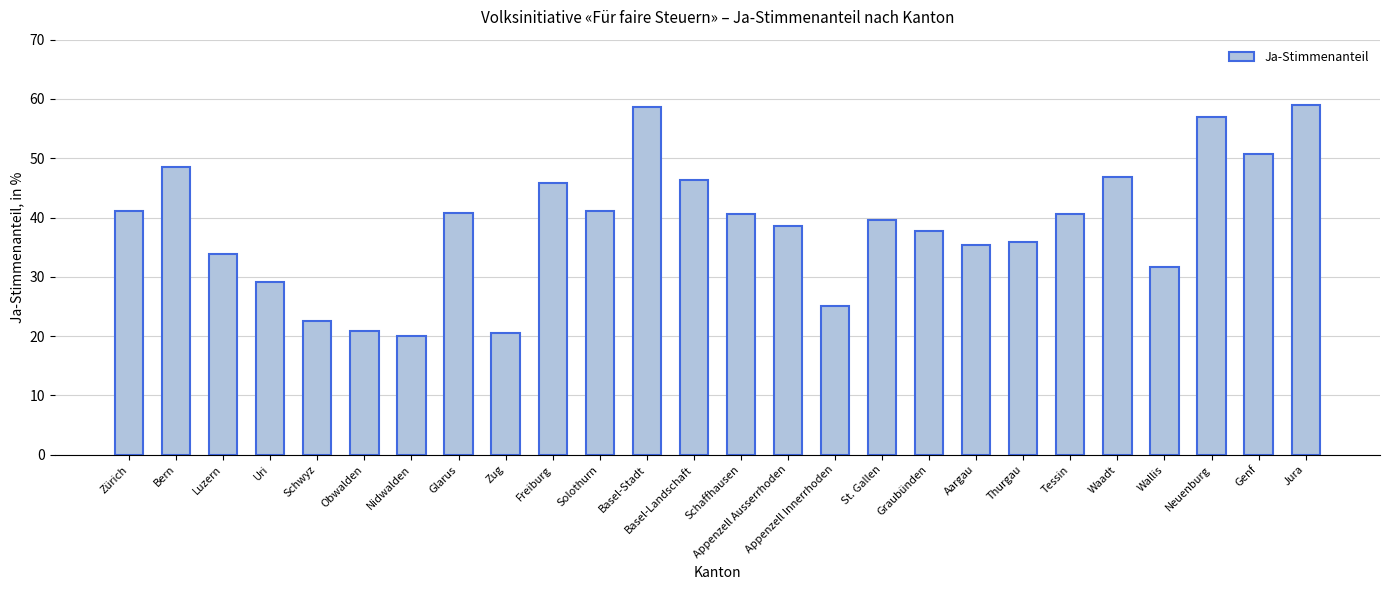

What is the label of the 22nd bar from the right?

Schwyz